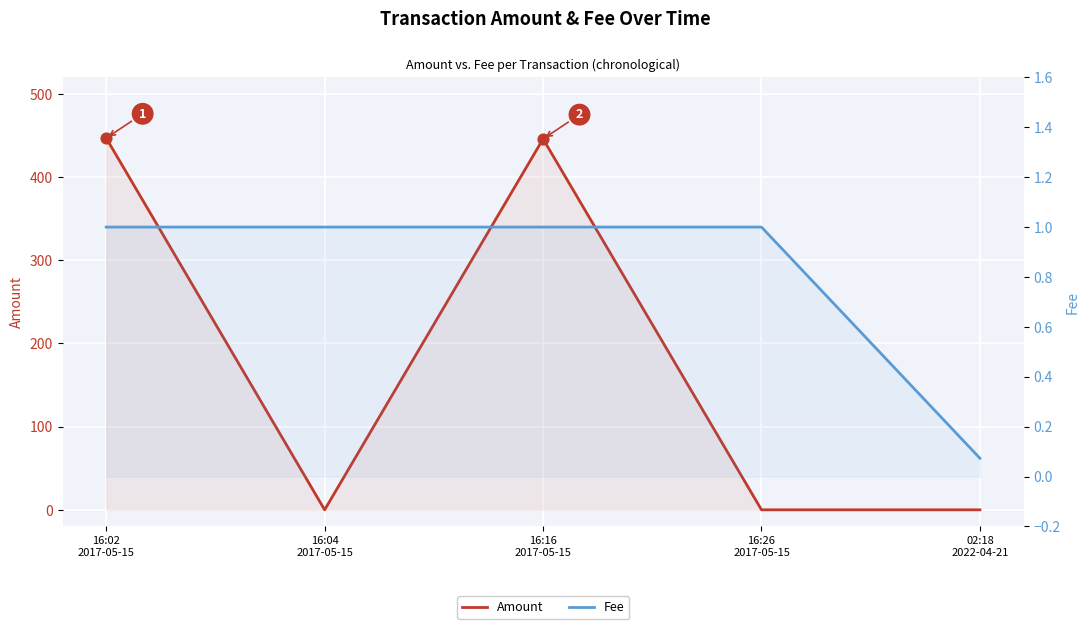

Is the value of Fee at 02:18
2022-04-21 greater than the value of Amount at 16:26
2017-05-15?

Yes